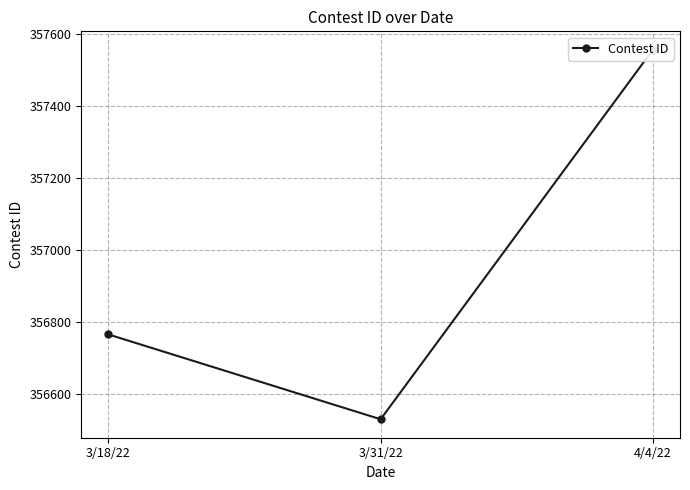

What is the change in value from 3/18/22 to 4/4/22?

+789